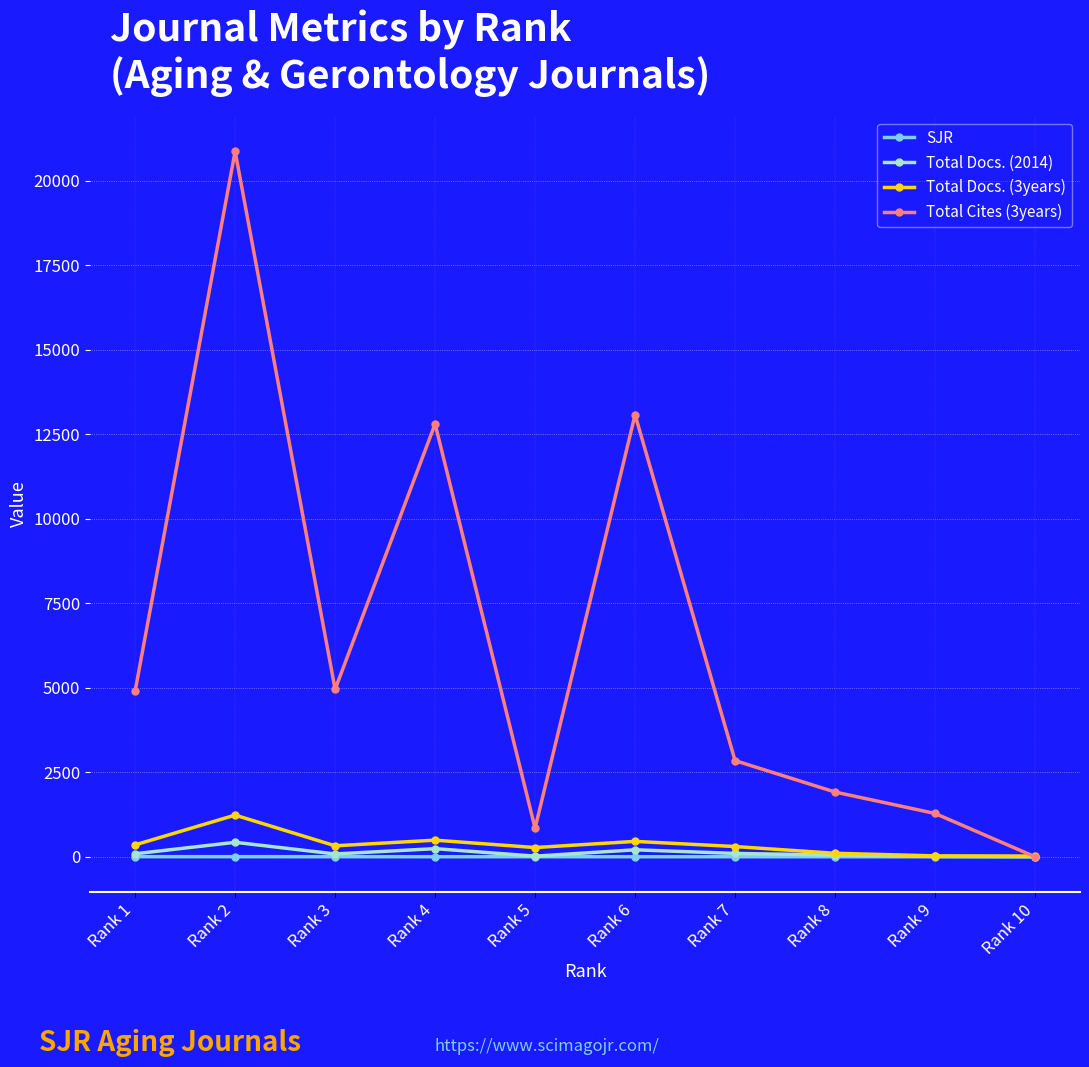

What is the approximate value of Total Docs. (3years) at Rank 2?

1232.0